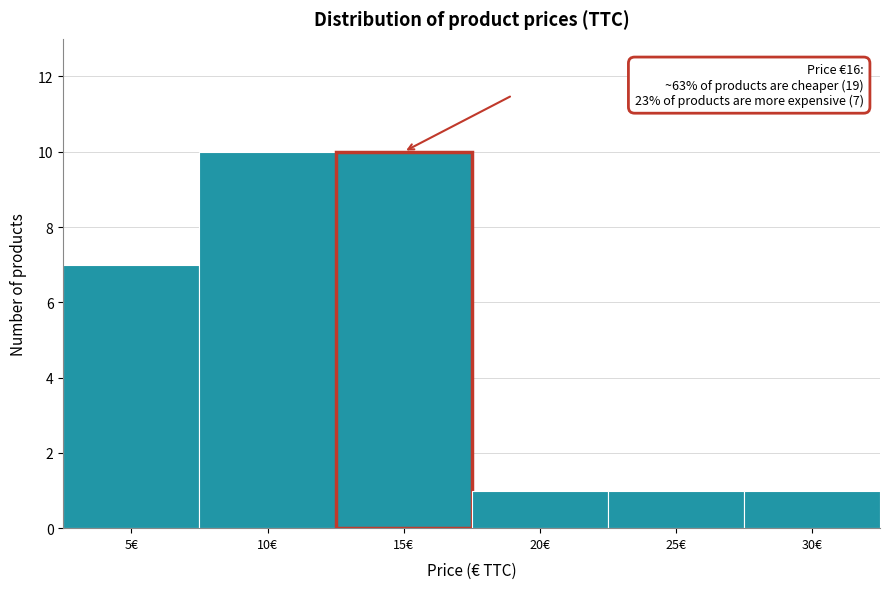

Reading left to right, list all the values displayed in this chart.

5€=7	10€=10	15€=10	20€=1	25€=1	30€=1